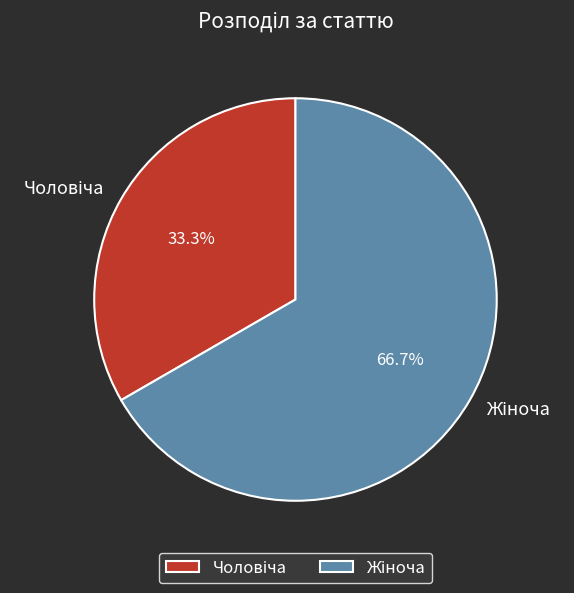

Is there a majority slice in this chart?

Yes